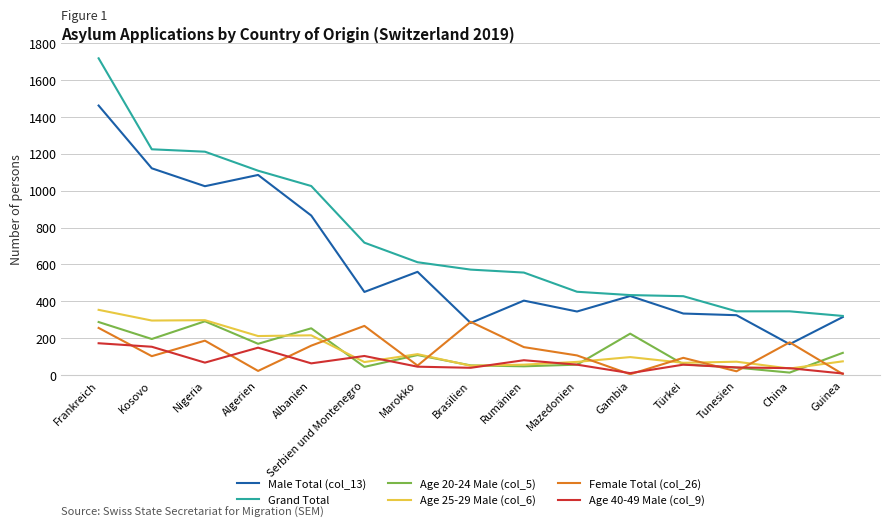

What is the total value across all series at Marokko?

1493